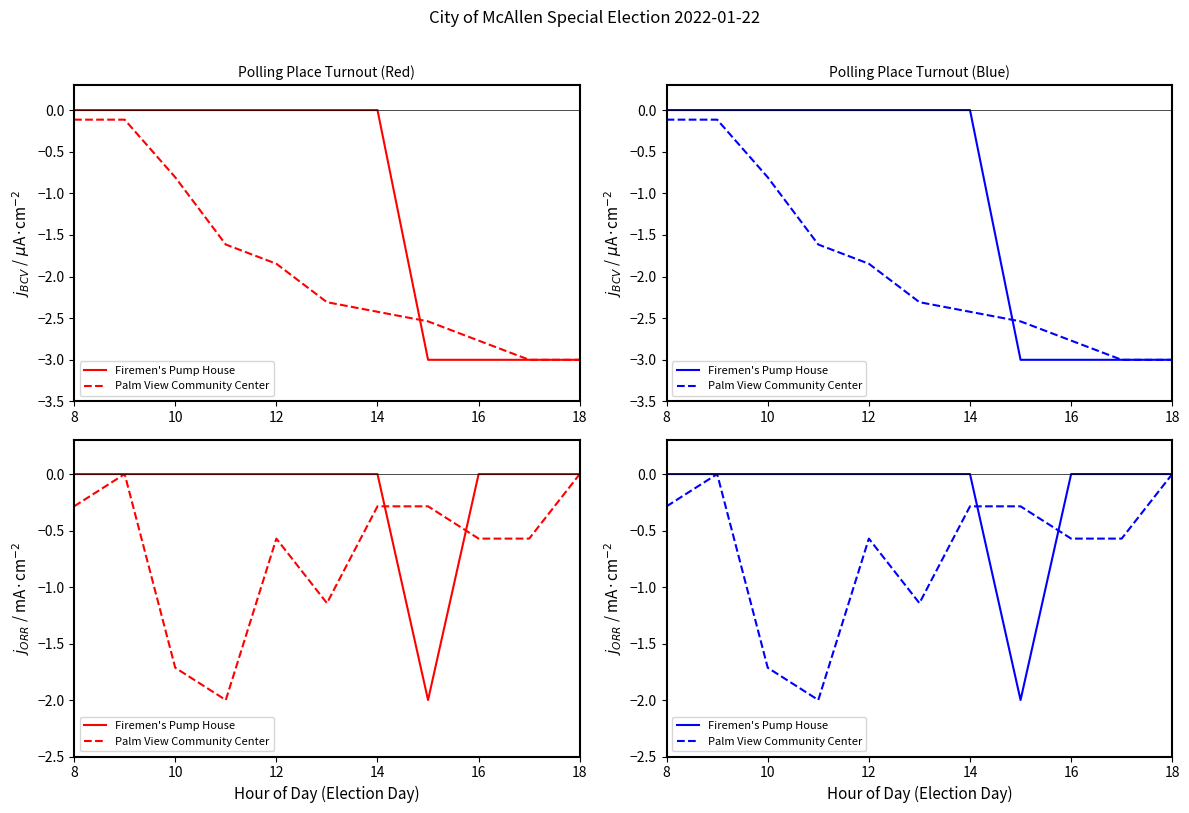

At which label does Firemen's Pump House reach its peak?

8